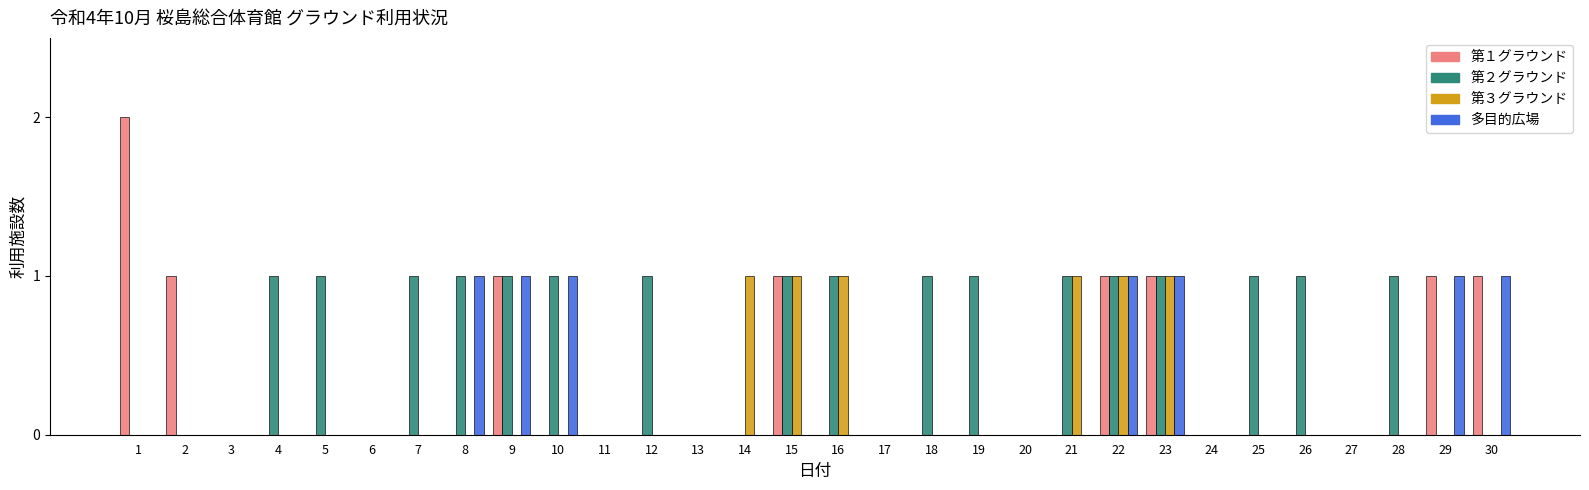

Reading left to right, transcribe all the data shown in this chart.

第１グラウンド: 1=2	2=1	3=0	4=0	5=0	6=0	7=0	8=0	9=1	10=0	11=0	12=0	13=0	14=0	15=1	16=0	17=0	18=0	19=0	20=0	21=0	22=1	23=1	24=0	25=0	26=0	27=0	28=0	29=1	30=1
第２グラウンド: 1=0	2=0	3=0	4=1	5=1	6=0	7=1	8=1	9=1	10=1	11=0	12=1	13=0	14=0	15=1	16=1	17=0	18=1	19=1	20=0	21=1	22=1	23=1	24=0	25=1	26=1	27=0	28=1	29=0	30=0
第３グラウンド: 1=0	2=0	3=0	4=0	5=0	6=0	7=0	8=0	9=0	10=0	11=0	12=0	13=0	14=1	15=1	16=1	17=0	18=0	19=0	20=0	21=1	22=1	23=1	24=0	25=0	26=0	27=0	28=0	29=0	30=0
多目的広場: 1=0	2=0	3=0	4=0	5=0	6=0	7=0	8=1	9=1	10=1	11=0	12=0	13=0	14=0	15=0	16=0	17=0	18=0	19=0	20=0	21=0	22=1	23=1	24=0	25=0	26=0	27=0	28=0	29=1	30=1